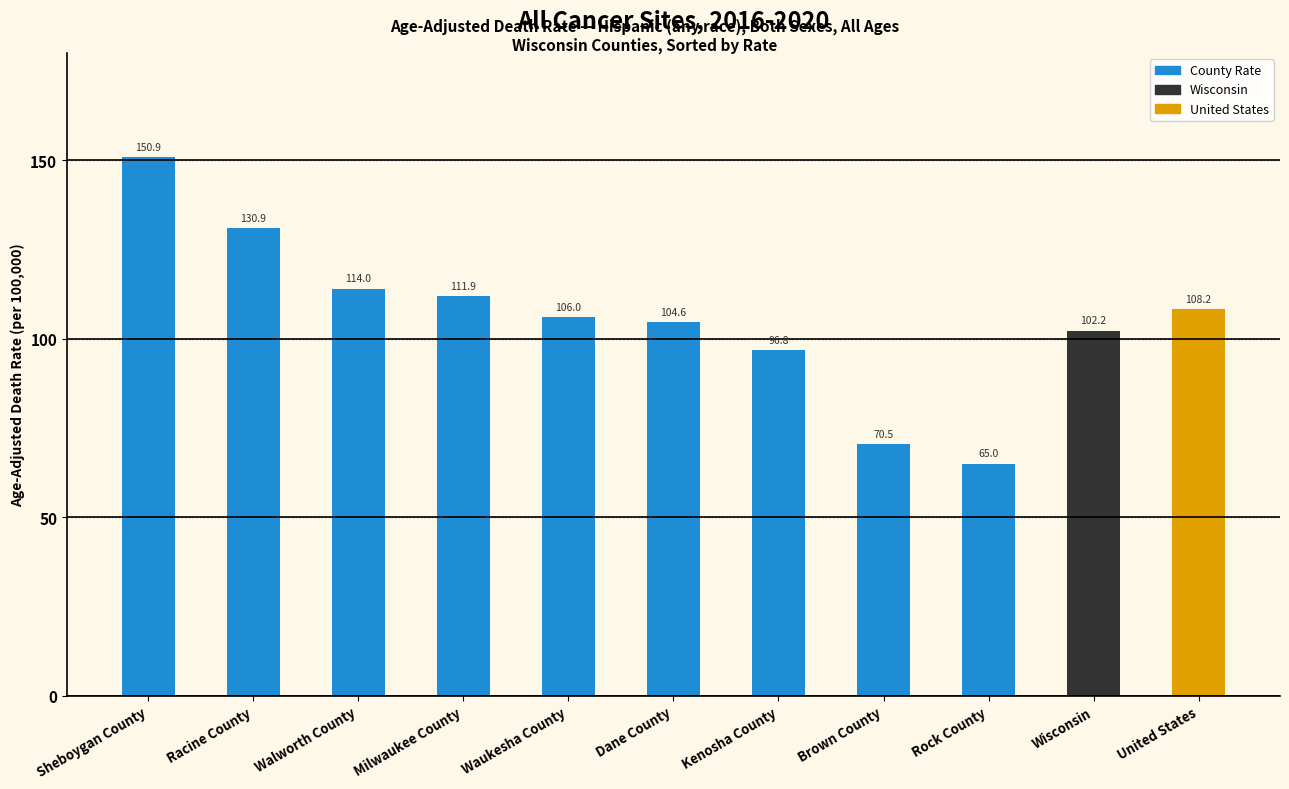

What is the difference between the maximum and second lowest values?

80.4